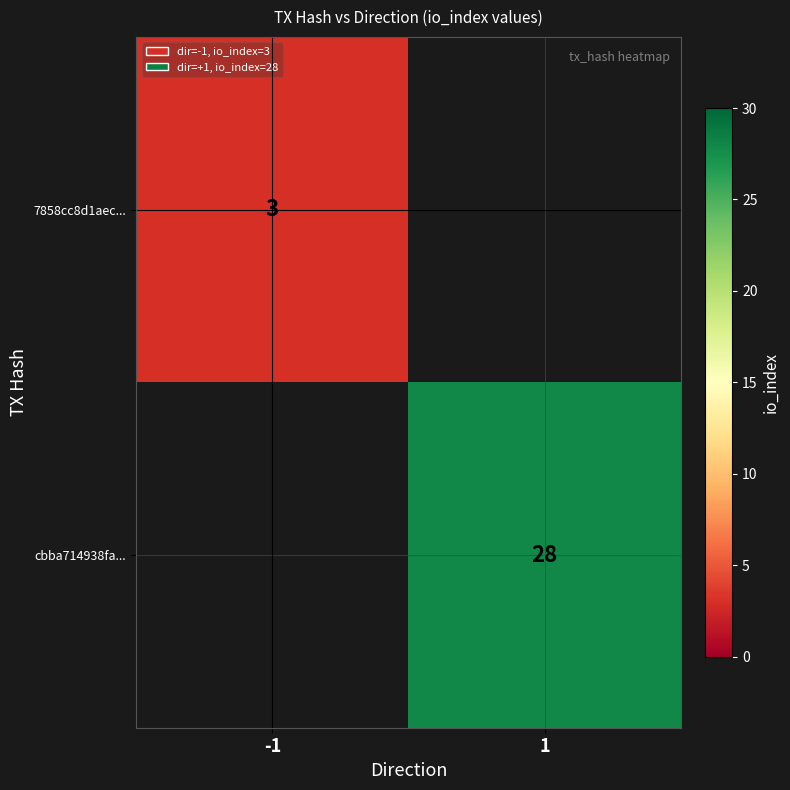

The value of 7858cc8d1aec... at -1 is 2. True or false?

False